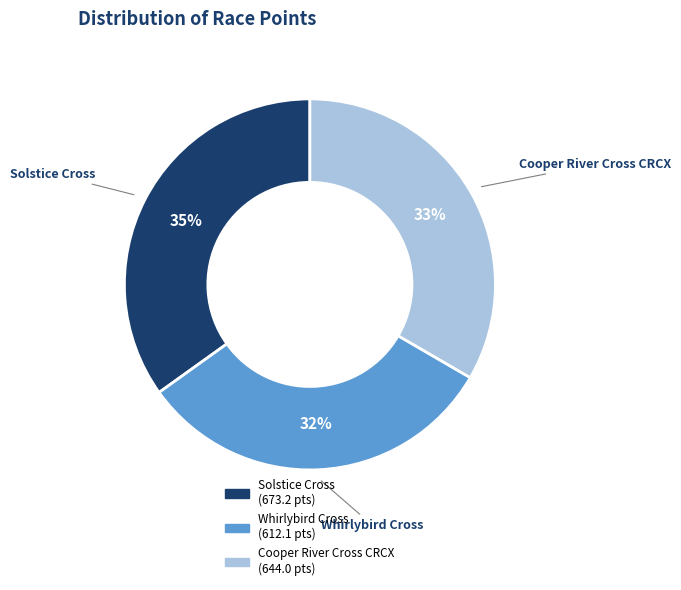

Which category has the biggest portion of the pie?

Solstice Cross